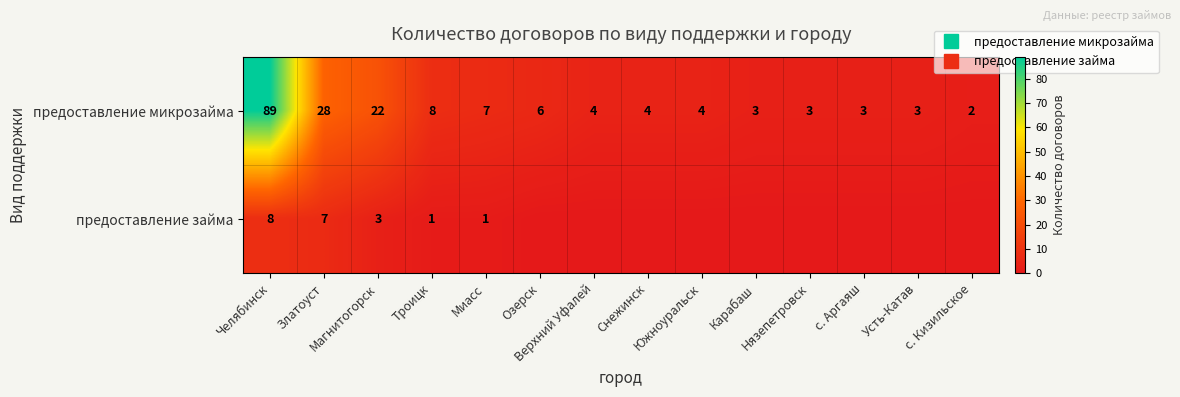

Where does the предоставление микрозайма series first go above 4?

Челябинск